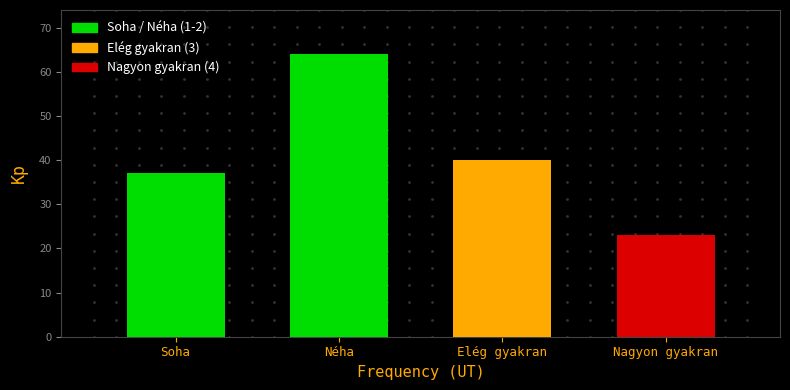

Reading right to left, list all the values displayed in this chart.

Nagyon gyakran=23	Elég gyakran=40	Néha=64	Soha=37